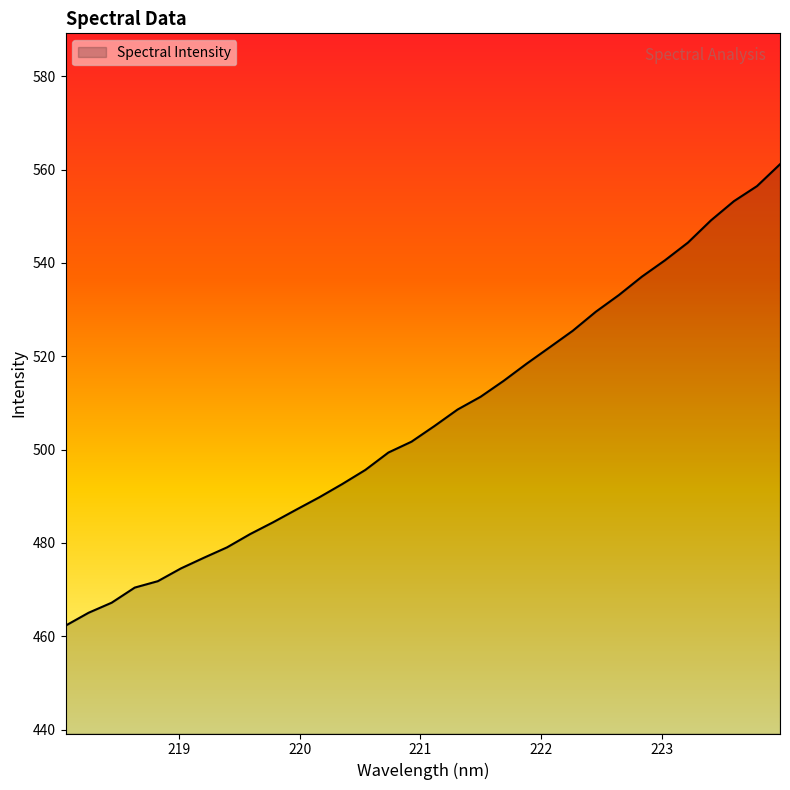

What is the difference between the maximum and minimum values?

98.9